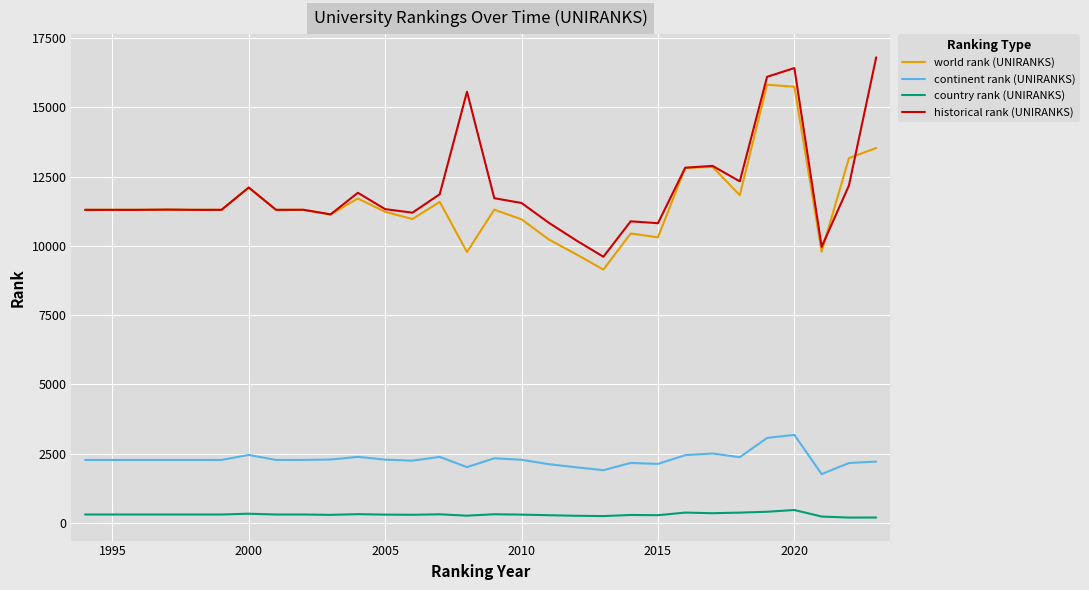

How many series are shown in this chart?

4